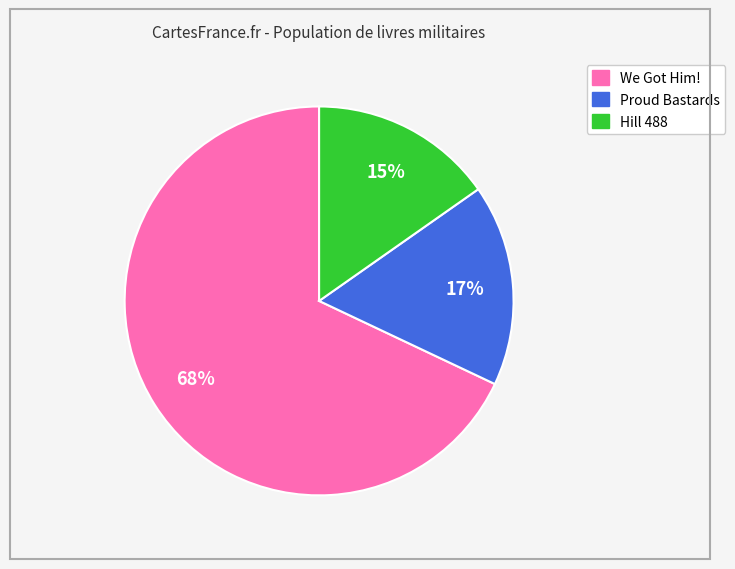

How many segments does this pie chart have?

3